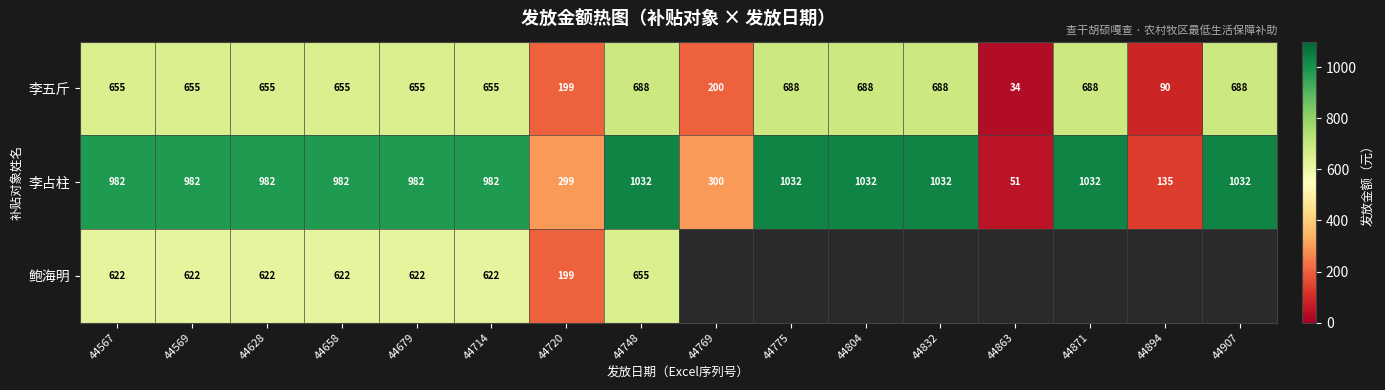

Where is 李五斤 nearest to the value 361?

44769